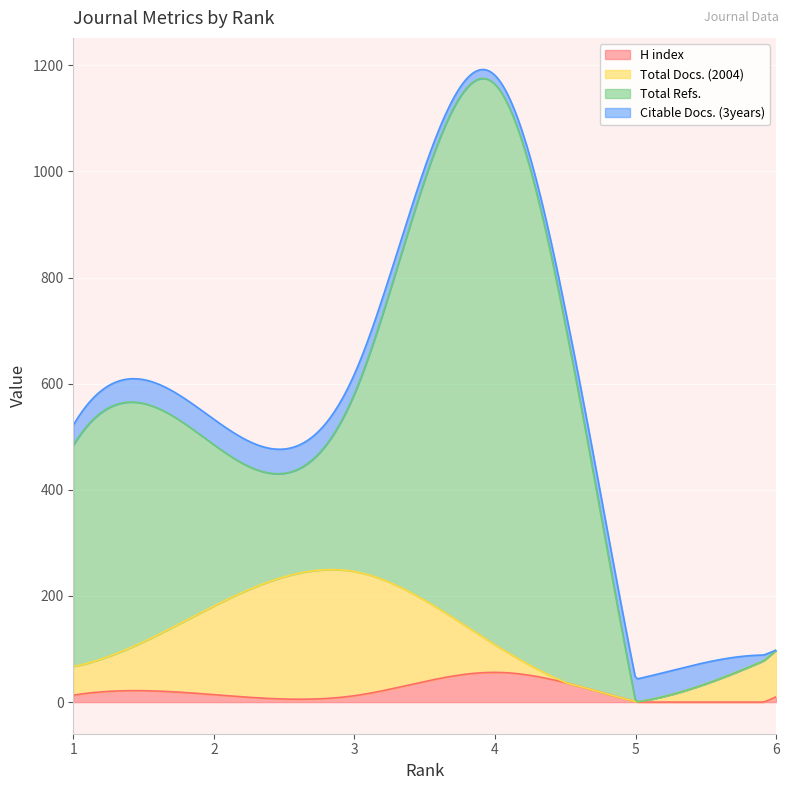

At which category is the sum across all series the highest?

4